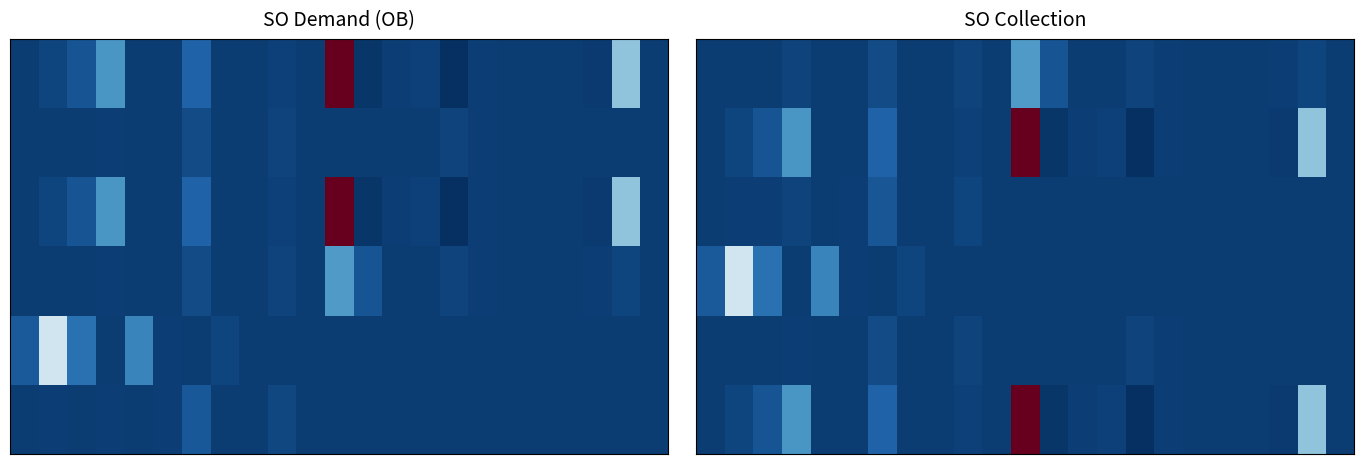

At which category does the chart reach its minimum across all series?

15